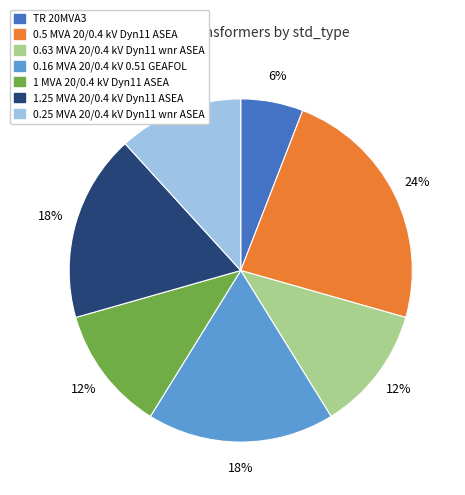

To the nearest percent, what percentage of the pie is 0.5 MVA 20/0.4 kV Dyn11 ASEA?

24%